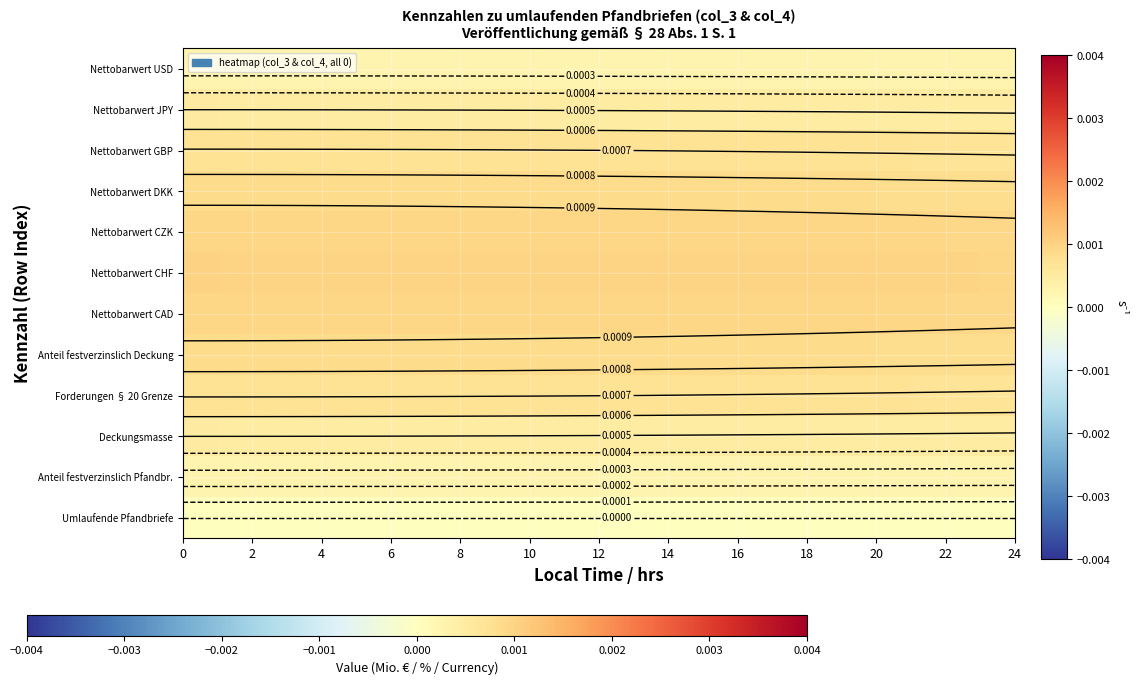

Is the value of row_10 at 20 greater than the value of row_2 at 14?

No